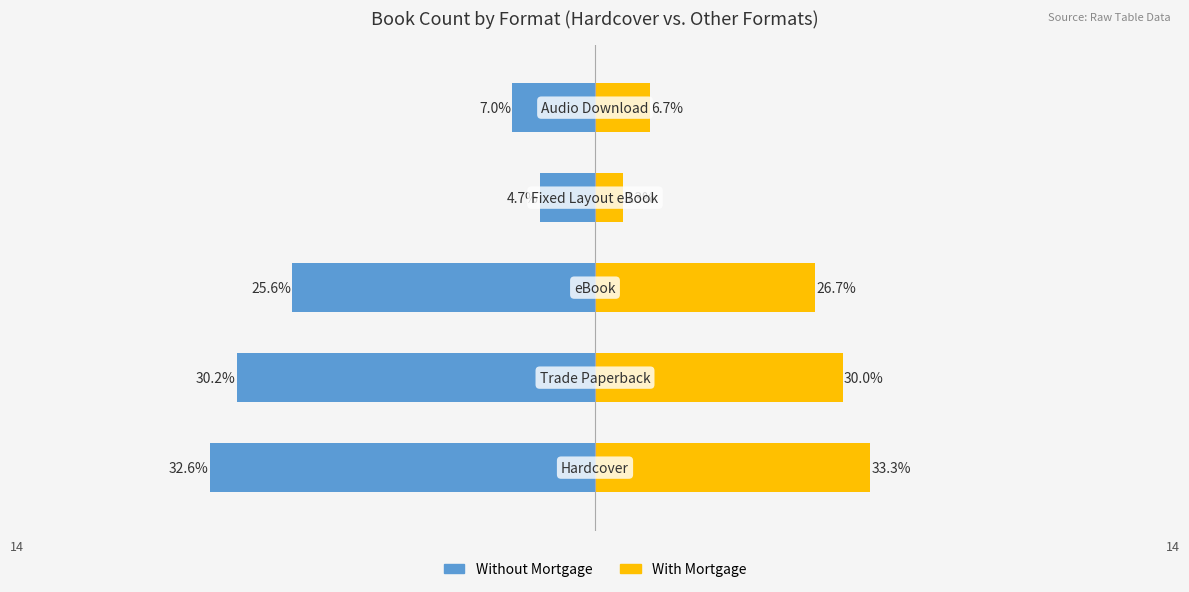

Reading right to left, what are all the values shown in this chart?

Without Mortgage: -3	-2	-11	-13	-14
With Mortgage: 2	1	8	9	10